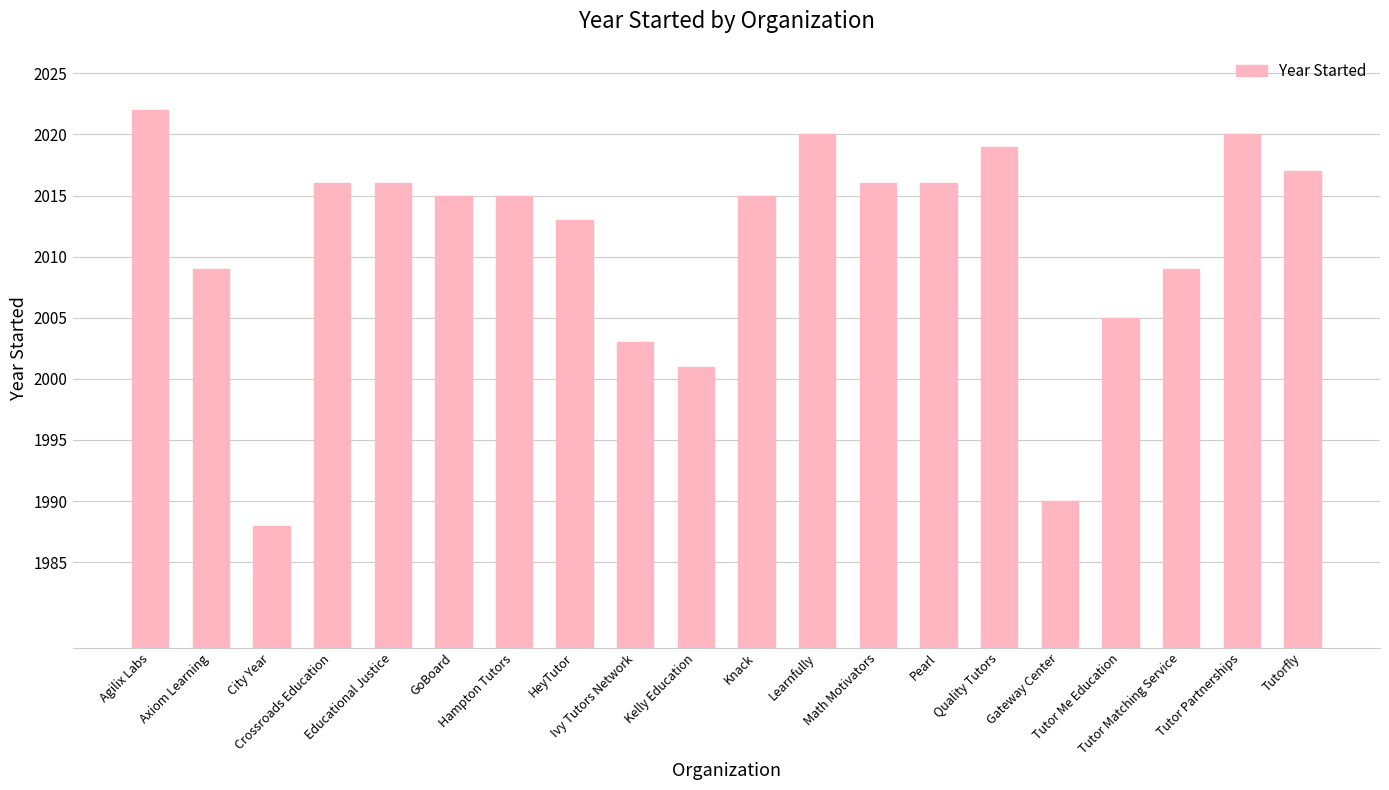

Is it true that the value at HeyTutor is 680?

False